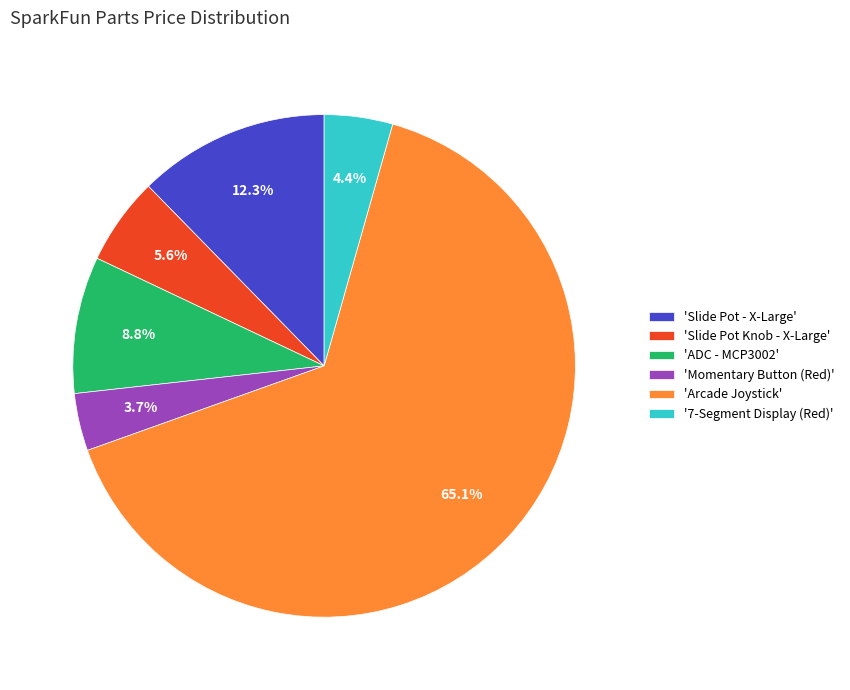

Is the sum of 'ADC - MCP3002' and 'Slide Pot Knob - X-Large' greater than half?

No